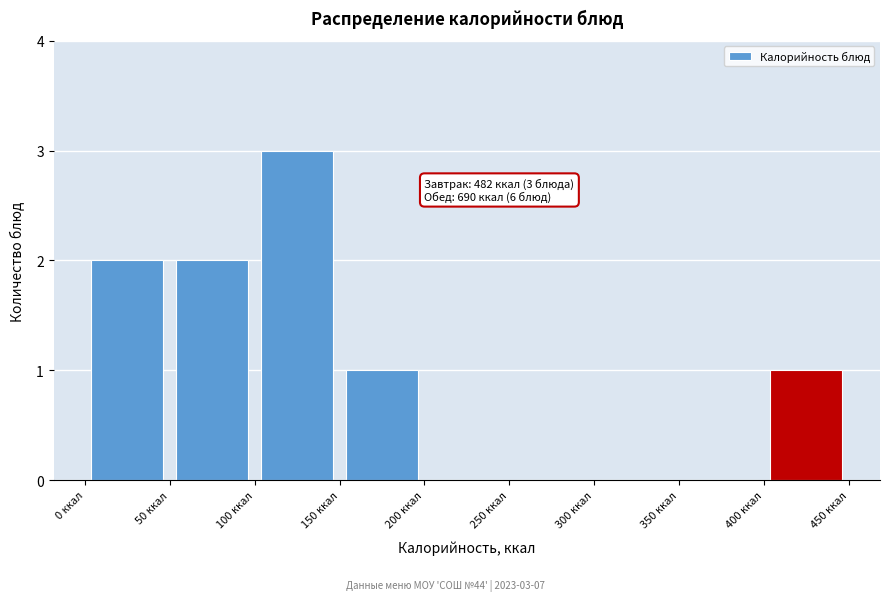

Which range on the x-axis has the tallest bar?

100 to 150